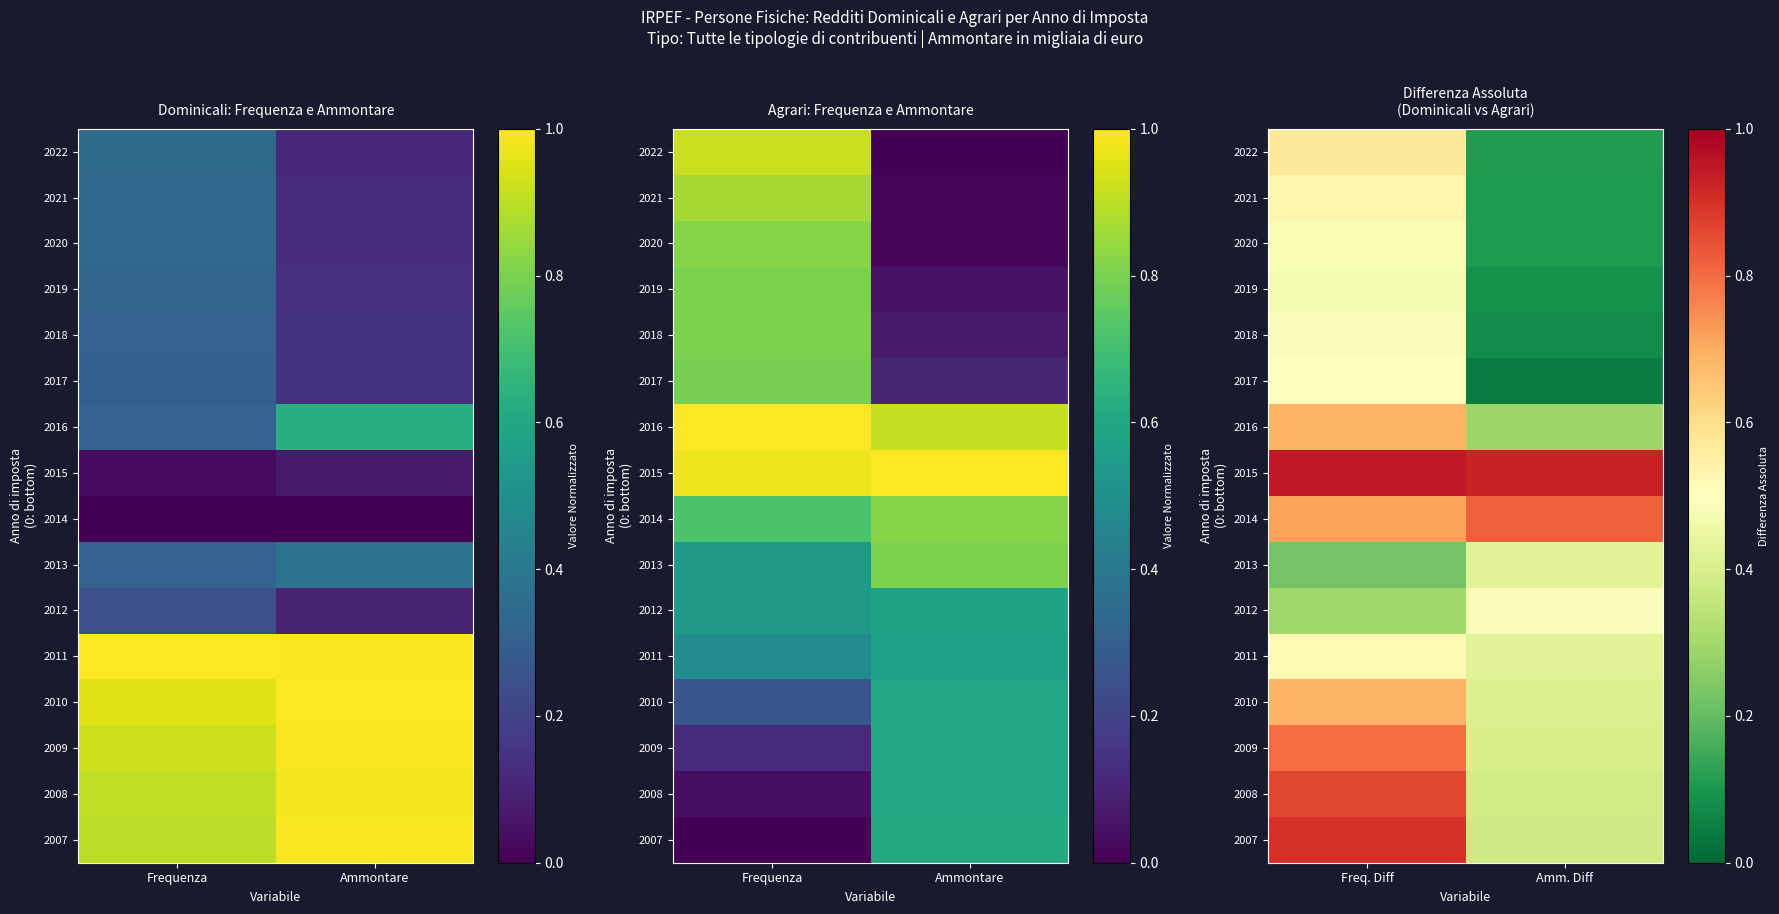

What is the difference between the highest and lowest values at Amm. Diff?

0.9